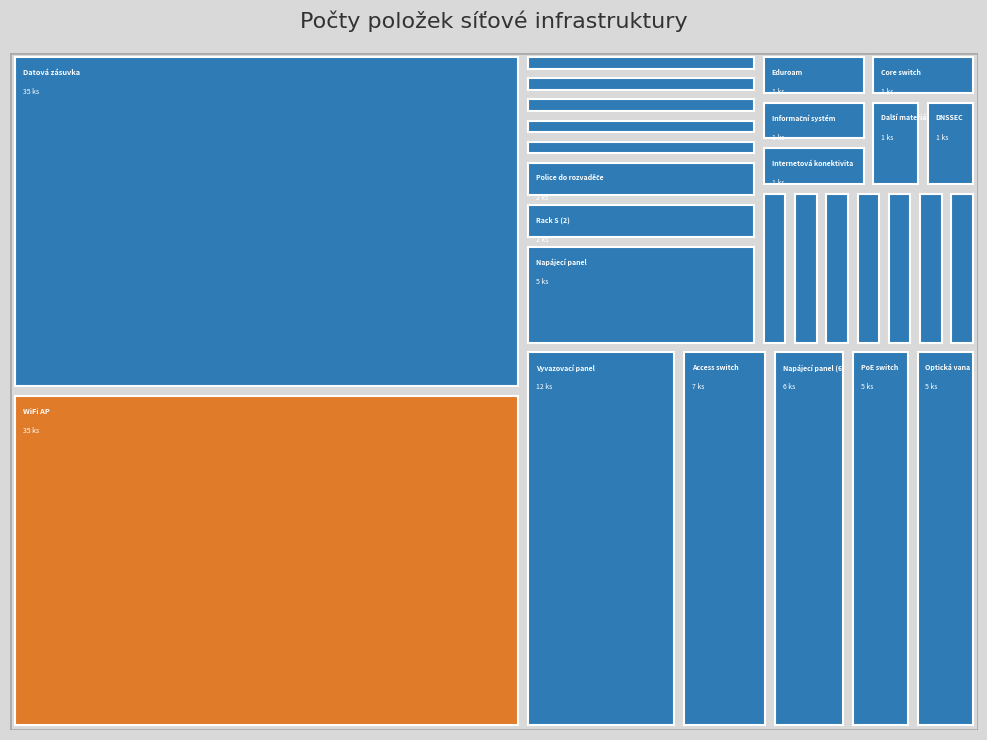

Reading left to right, extract all data points from this chart.

Internetová konektivita=1	Propojení objektů=1	WiFi Controller=1	WiFi AP=35	Core switch=1	PoE switch=5	Access switch=7	UTM Firewall=1	Monitorování IP datových toků=1	Systém pro řízení přístupu=1	Rack L=1	Rack S=1	Rack S (2)=2	Patch panel=1	Optická vana=5	Napájecí panel=5	Police do rozvaděče=2	Napájecí panel (6)=6	Datová zásuvka=35	Vyvazovací panel=12	Další materiál=1	Záložní zdroj UPS=1	Zálohovací software=1	Zálohovací úložiště=1	Eduroam=1	RADIUS=1	DNSSEC=1	Informační systém=1